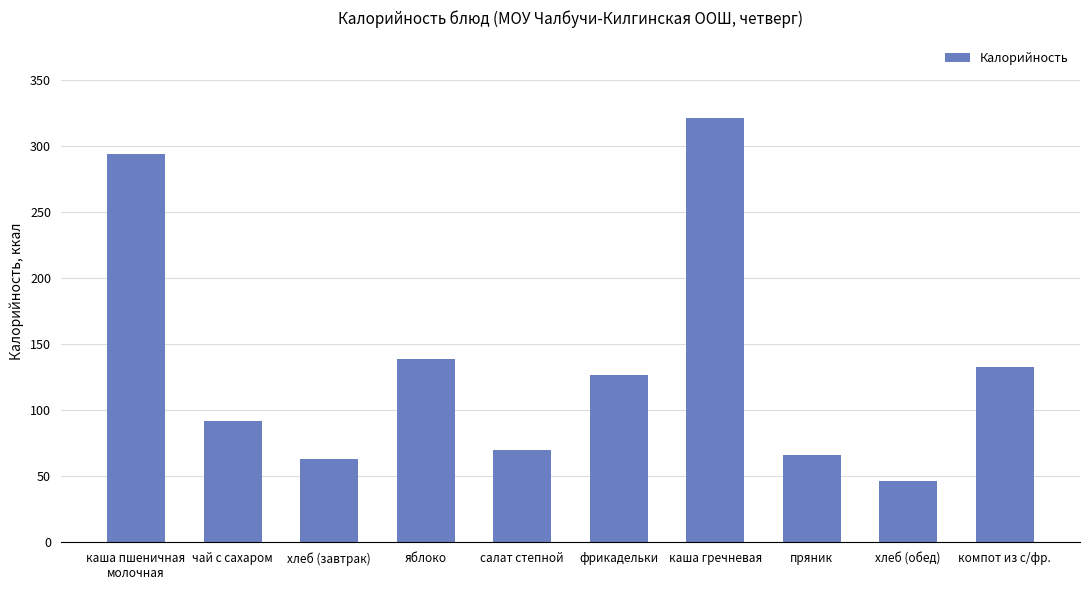

What is the greatest value displayed?

321.4